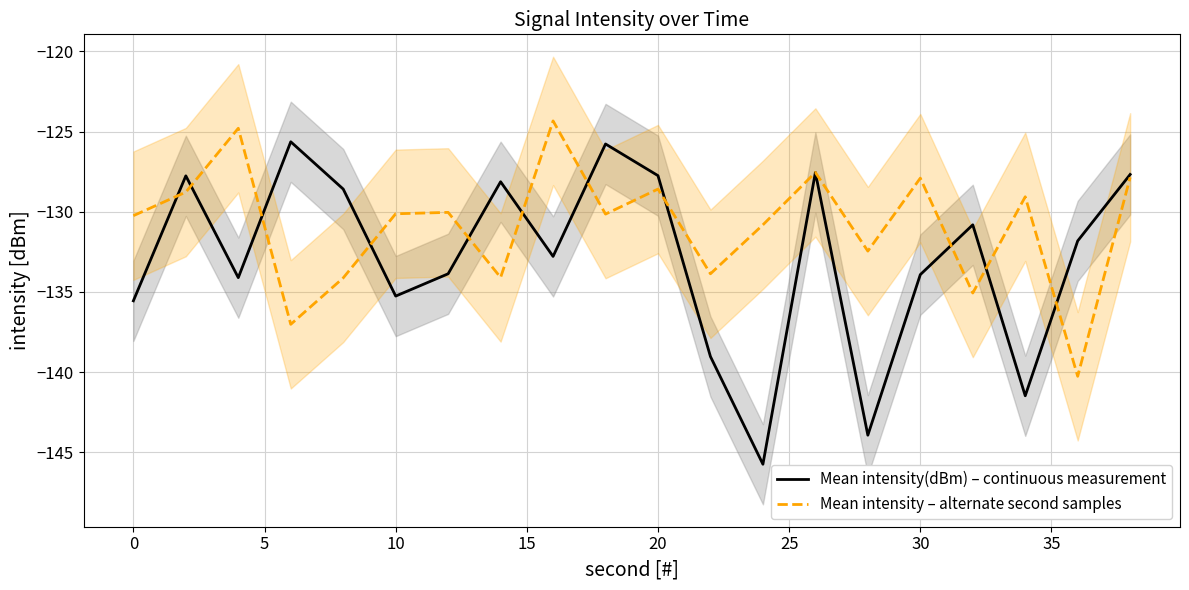

After their last crossing, which series has the higher values: Mean intensity – alternate second samples or Mean intensity(dBm) – continuous measurement?

Mean intensity(dBm) – continuous measurement